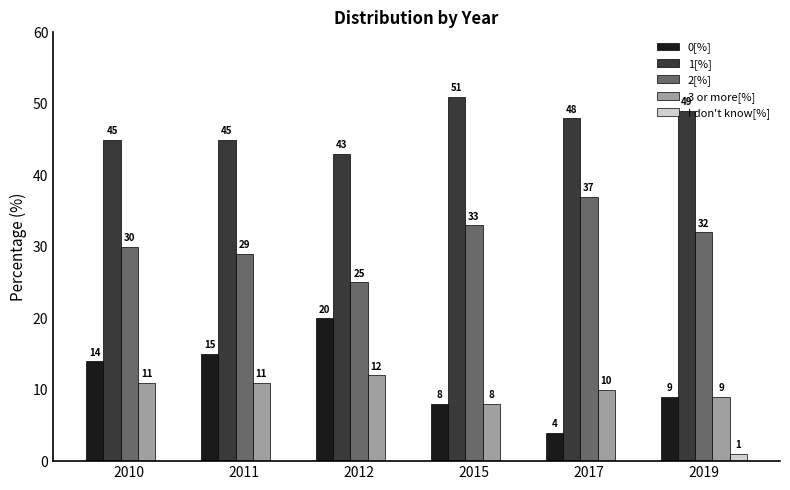

Between 2012 and 2017, which series saw the biggest shift?

0[%]